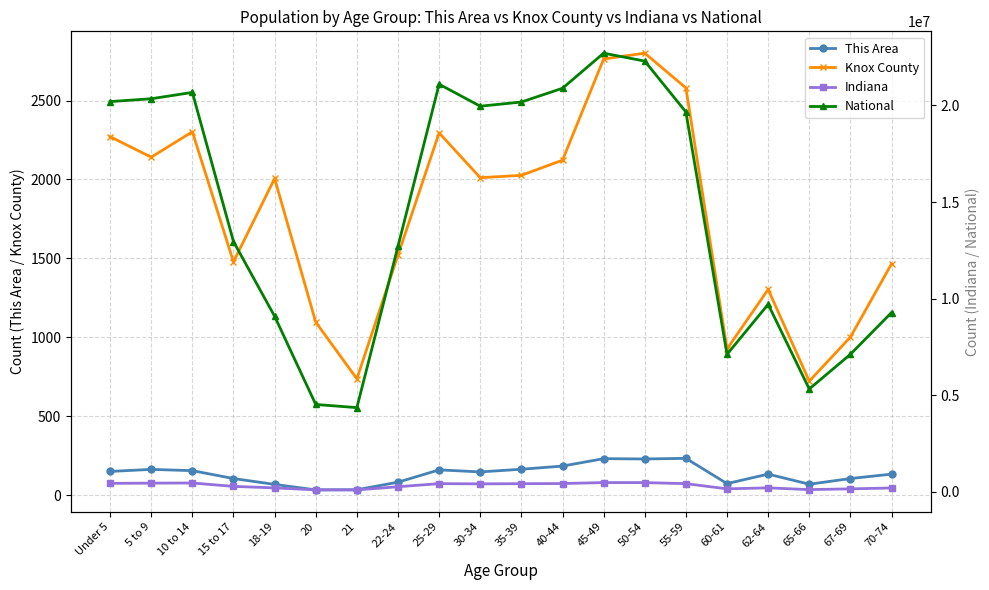

What are all the series names shown in the legend?

This Area, Knox County, Indiana, National